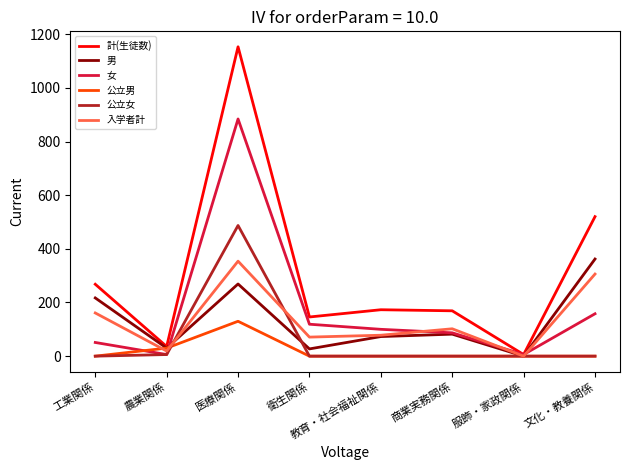

The value of 男 at 農業関係 is 30. True or false?

True